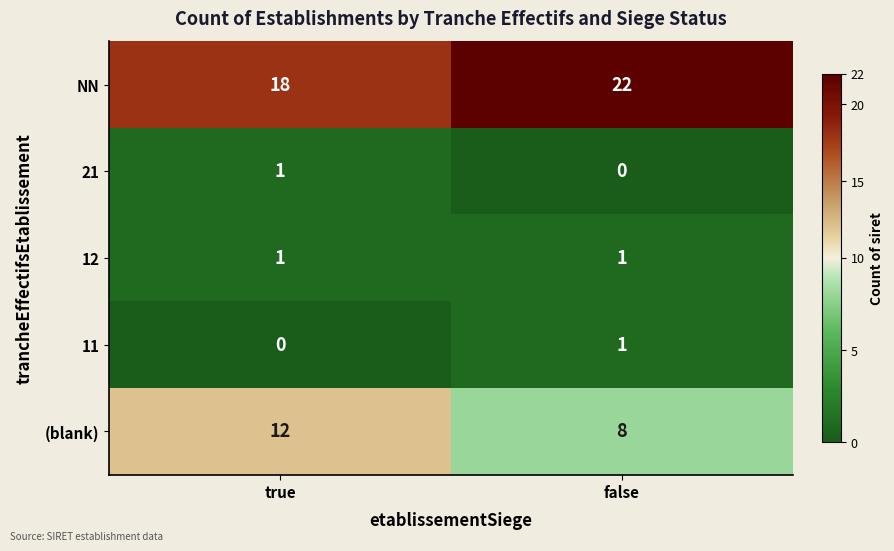

What is the sum of all (blank) values?

20